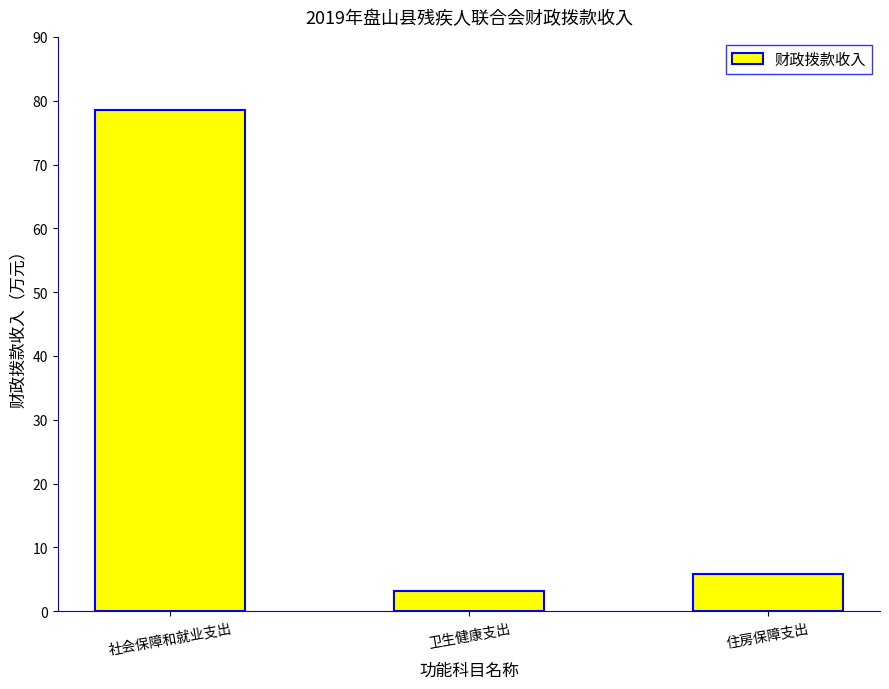

How many bars are there in total?

3